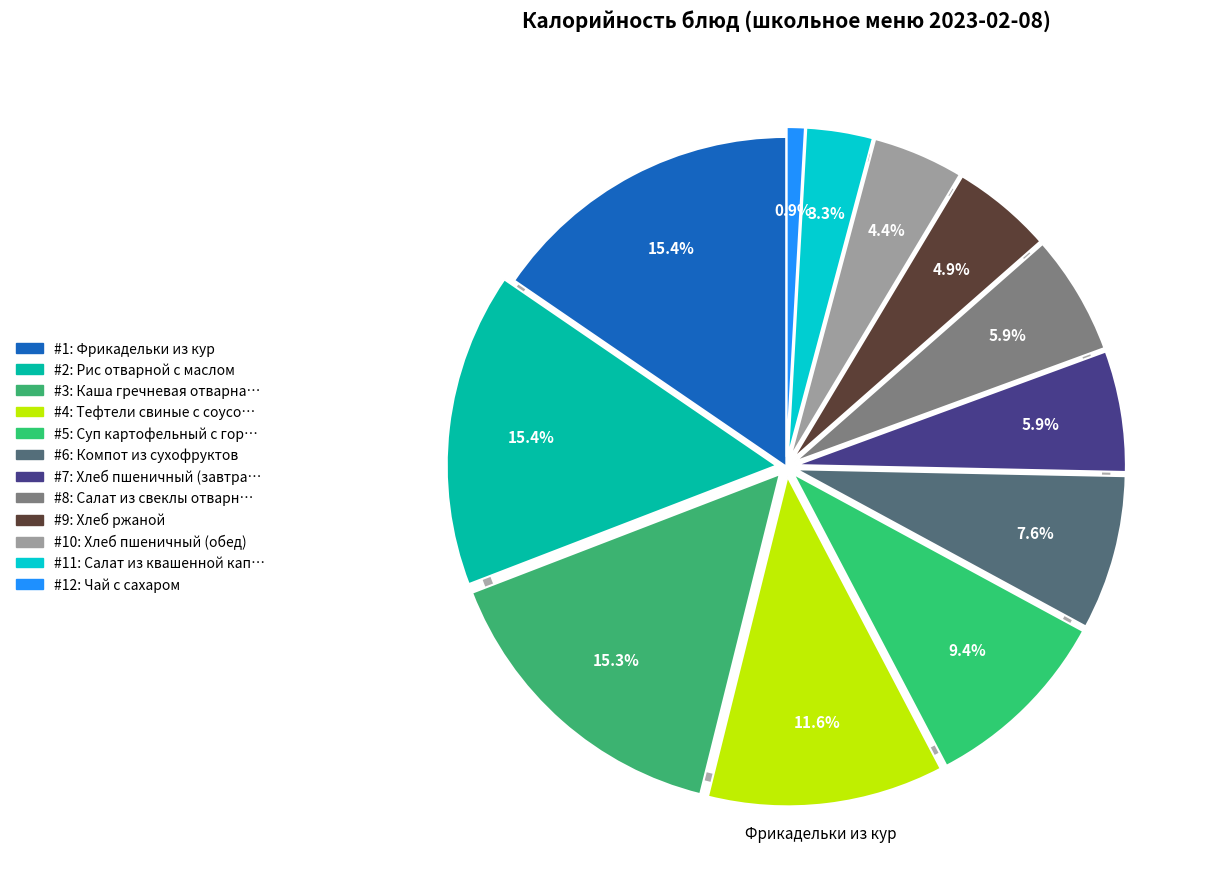

The Тефтели свиные с соусом красным slice represents 12% of the pie. True or false?

True